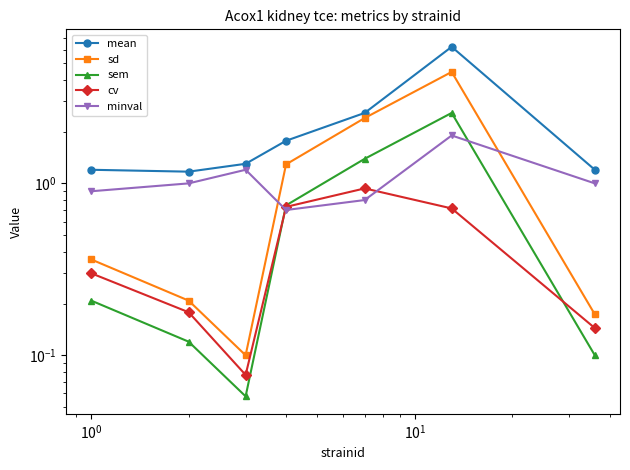

True or false: mean and cv cross at least once.

False